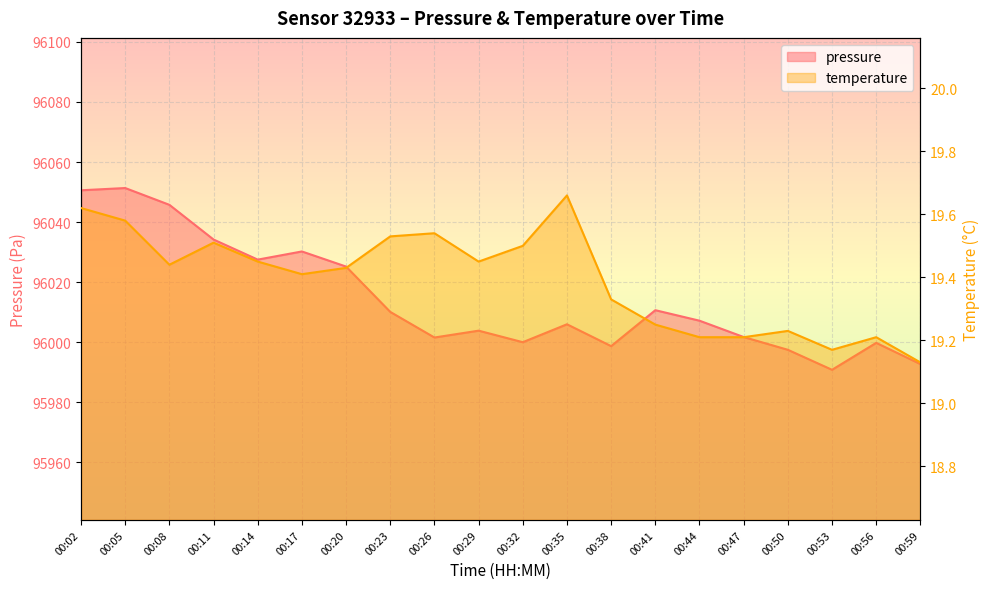

The value of pressure at 00:26 is 96001.6. True or false?

True